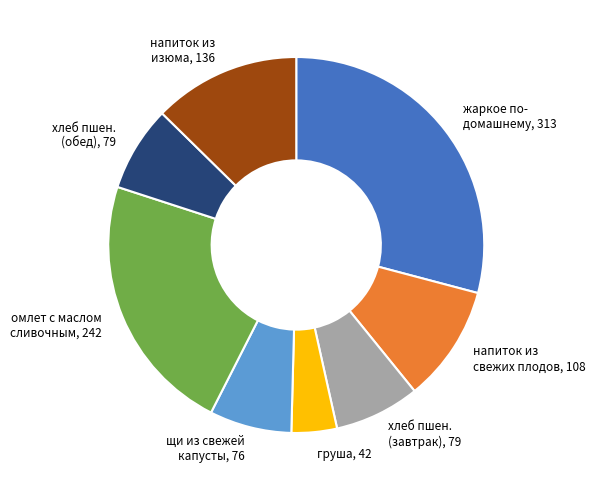

Is the sum of омлет с маслом сливочным and напиток из изюма greater than half?

No